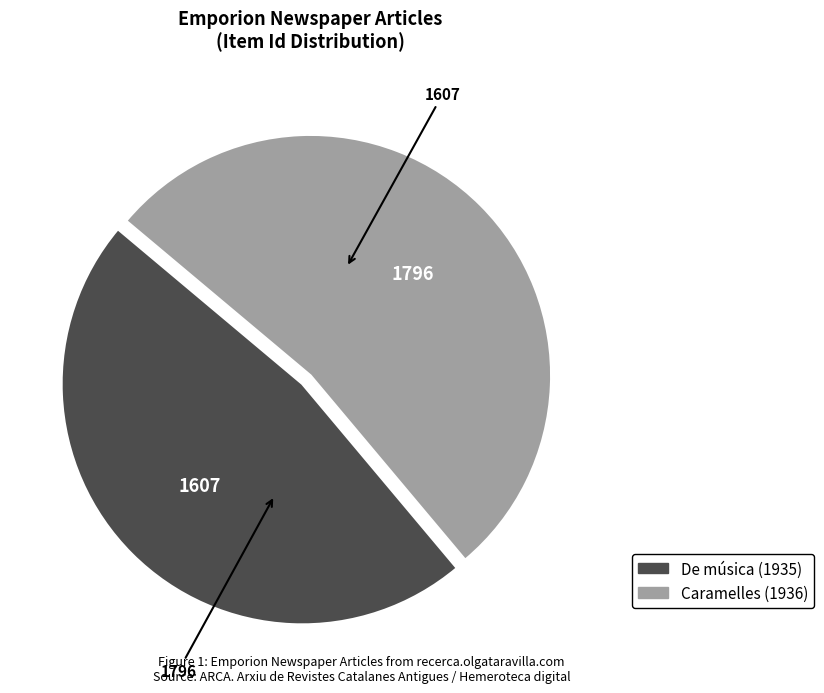

Do De música (1935) and Caramelles (1936) together represent more than half of the pie?

Yes